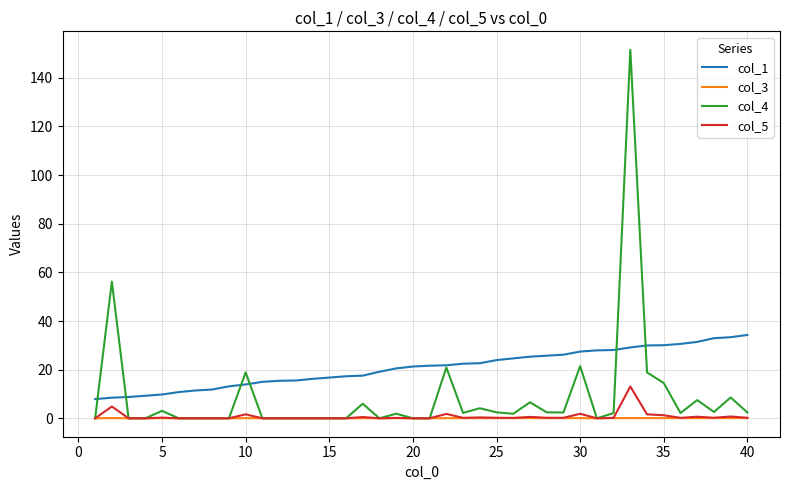

What is the maximum value for col_1?

34.3